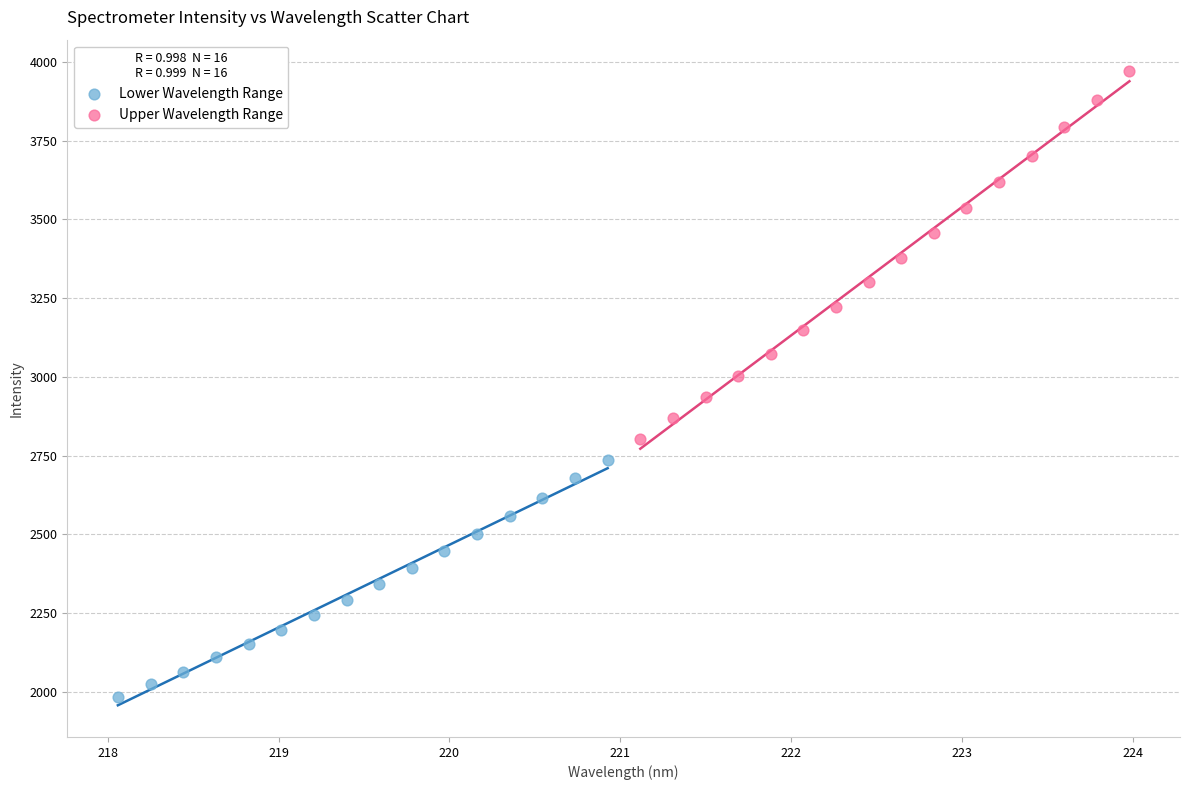

Which series reaches the maximum Y coordinate?

Upper Wavelength Range